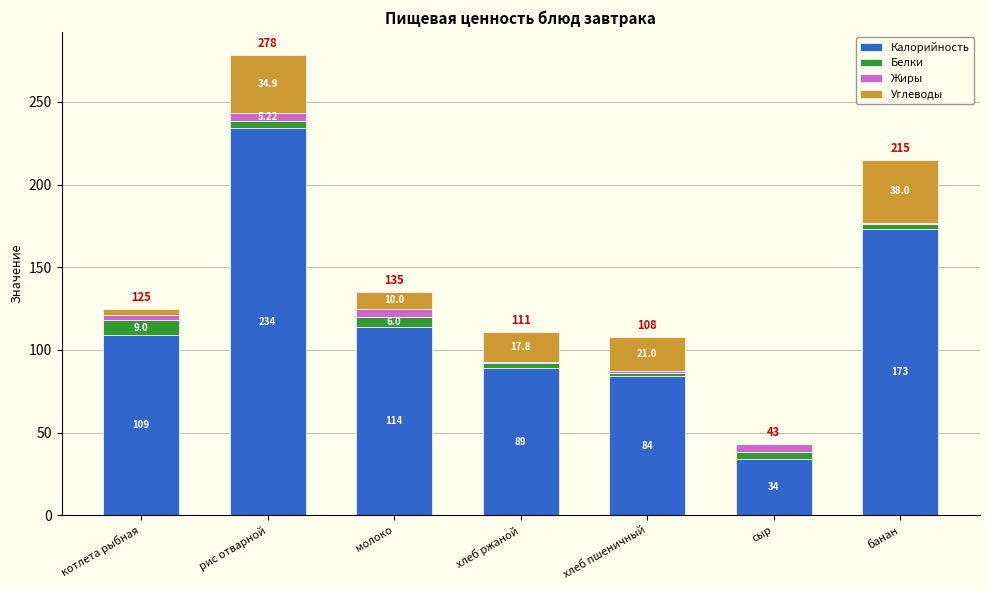

Count the number of data series in this chart.

4